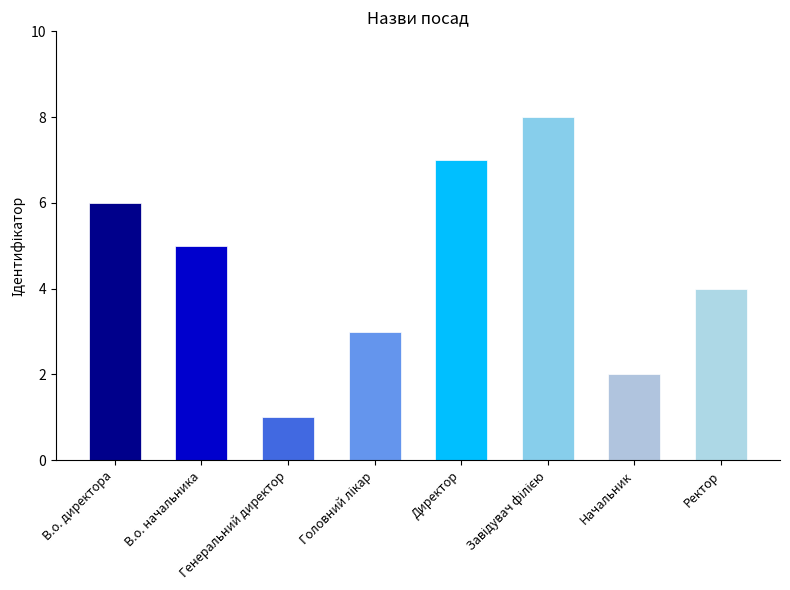

What is the value of the 8th bar from the left?

4